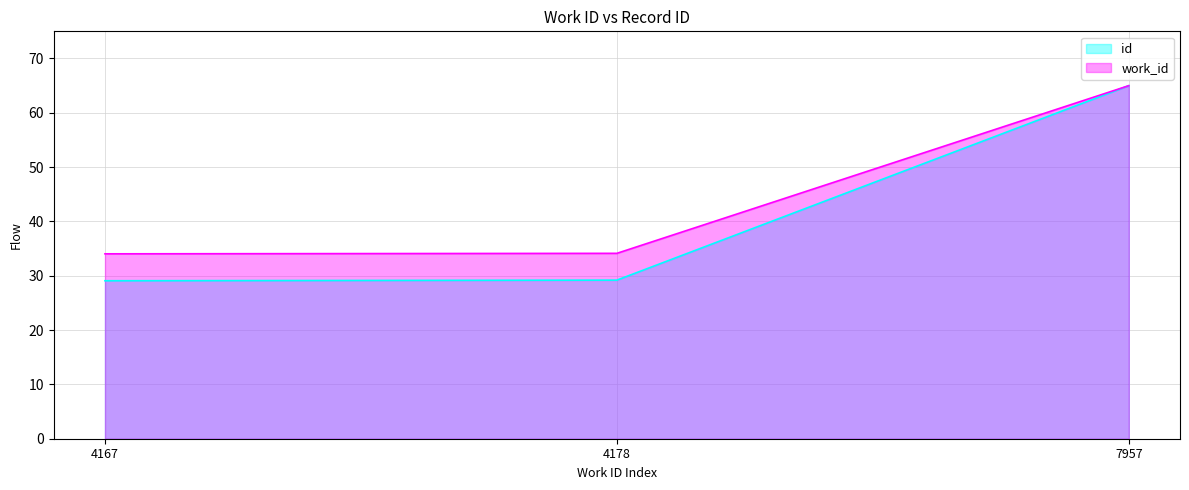

What are all the series names shown in the legend?

id, work_id